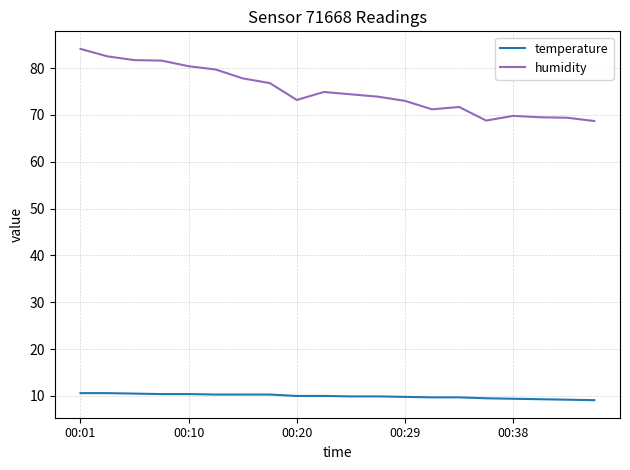

True or false: temperature and humidity intersect in this chart.

False